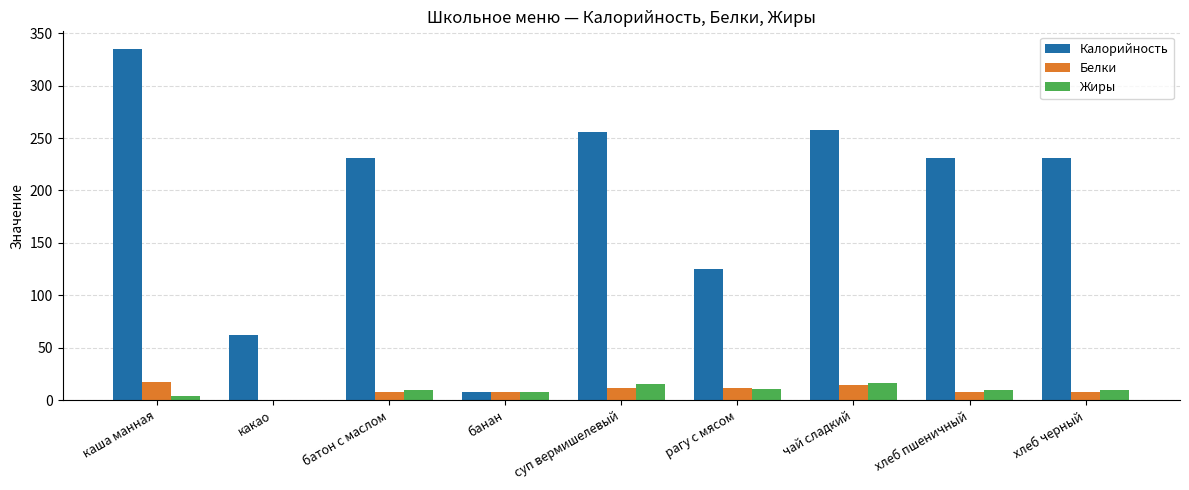

What is the total value across all series at чай сладкий?

288